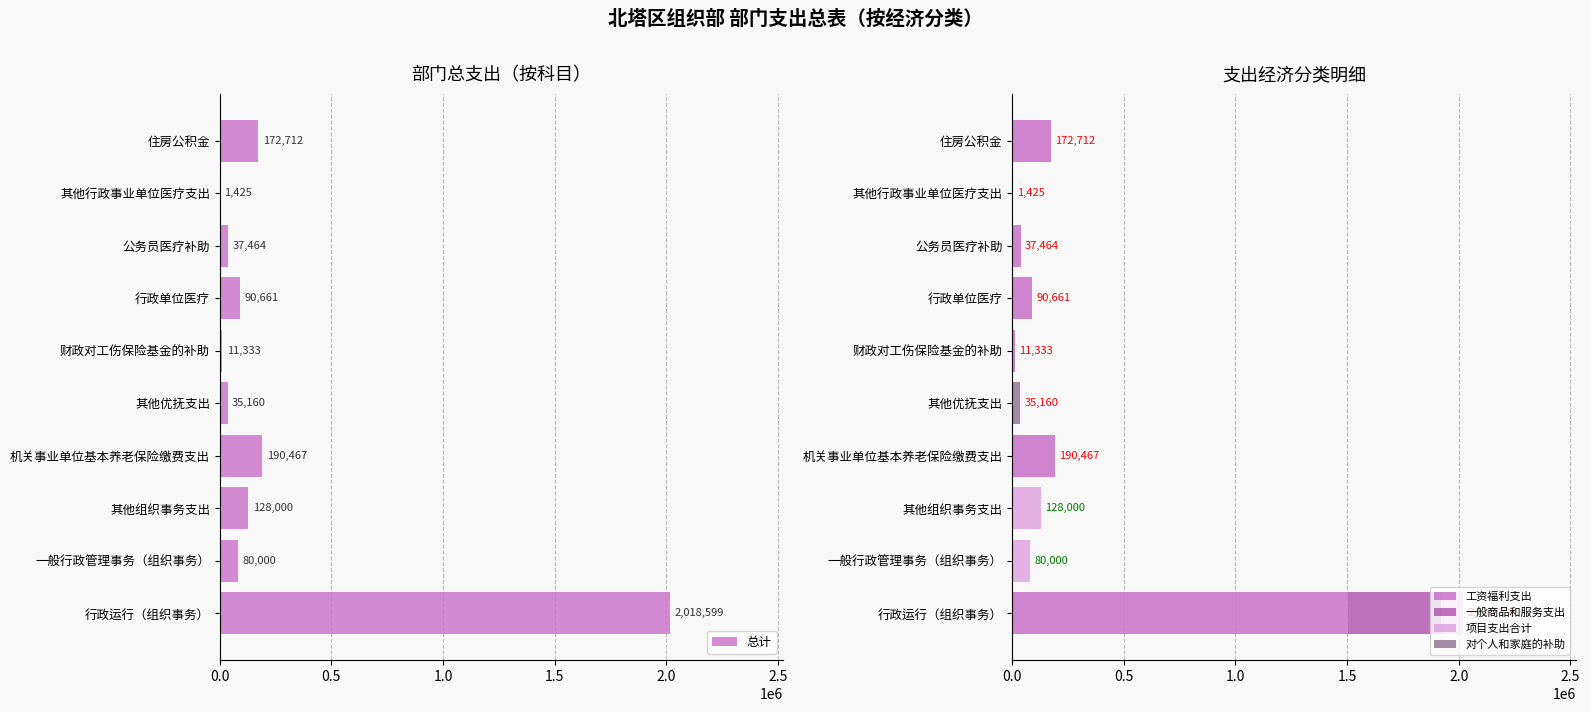

Reading right to left, extract all data points from this chart.

总计: 172712	1425	37464	90661	11333	35160	190467	128000	80000	2018599
工资福利支出: 172712	1425	37464	90661	11333	0	190467	0	0	1502083
一般商品和服务支出: 0	0	0	0	0	0	0	0	0	420516
项目支出合计: 0	0	0	0	0	0	0	128000	80000	96000
对个人和家庭的补助: 0	0	0	0	0	35160	0	0	0	0